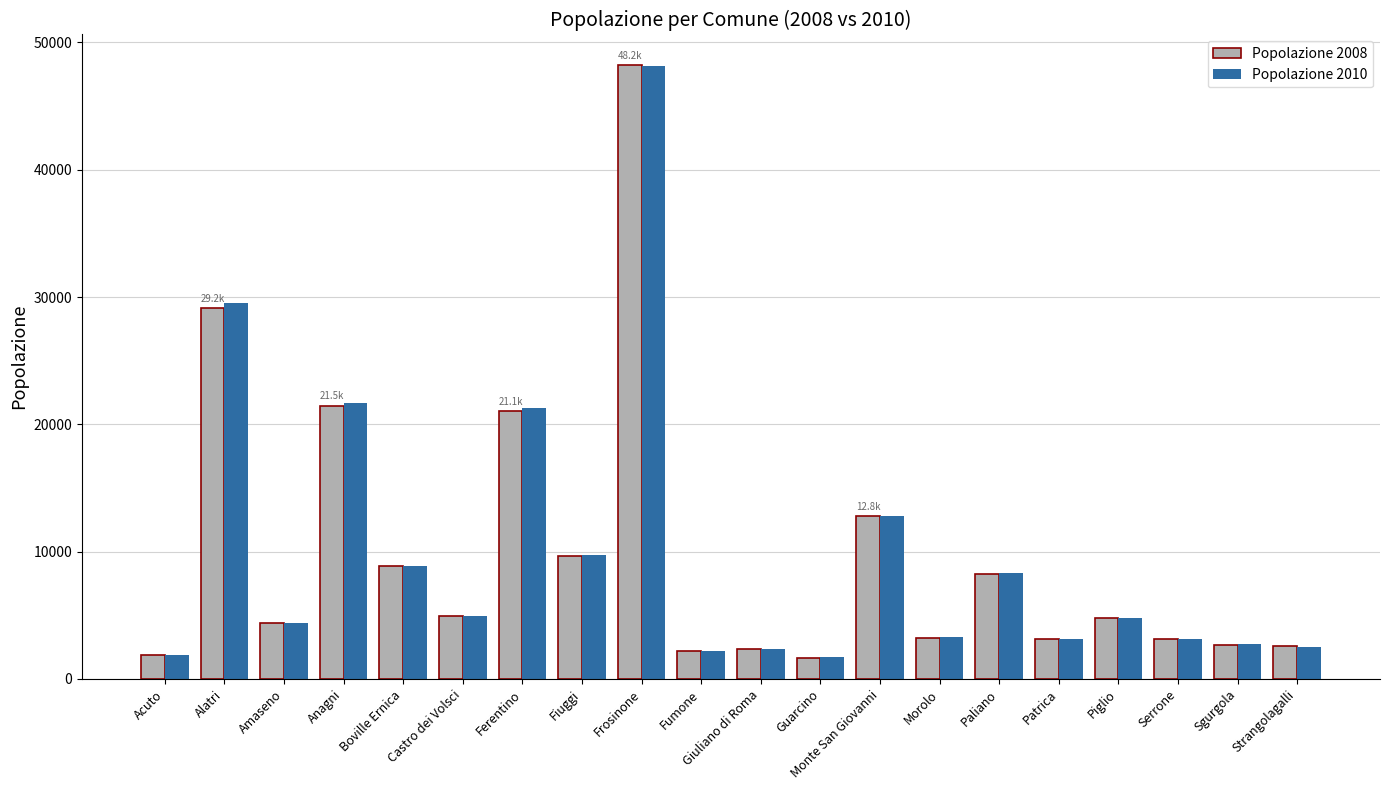

True or false: Popolazione 2010 has a value of 2373 at Giuliano di Roma.

True